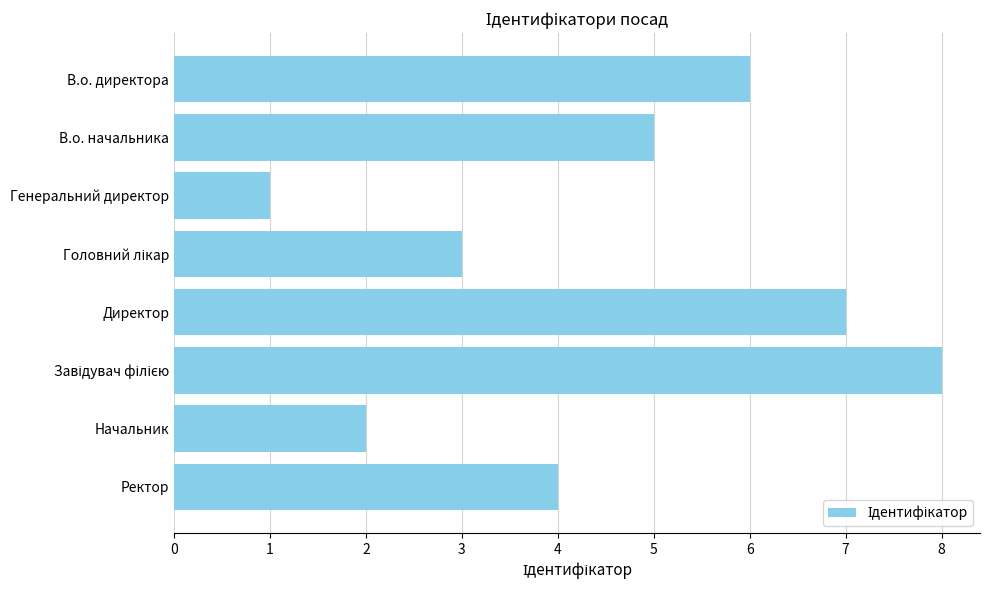

Reading top to bottom, list all the values displayed in this chart.

6	5	1	3	7	8	2	4